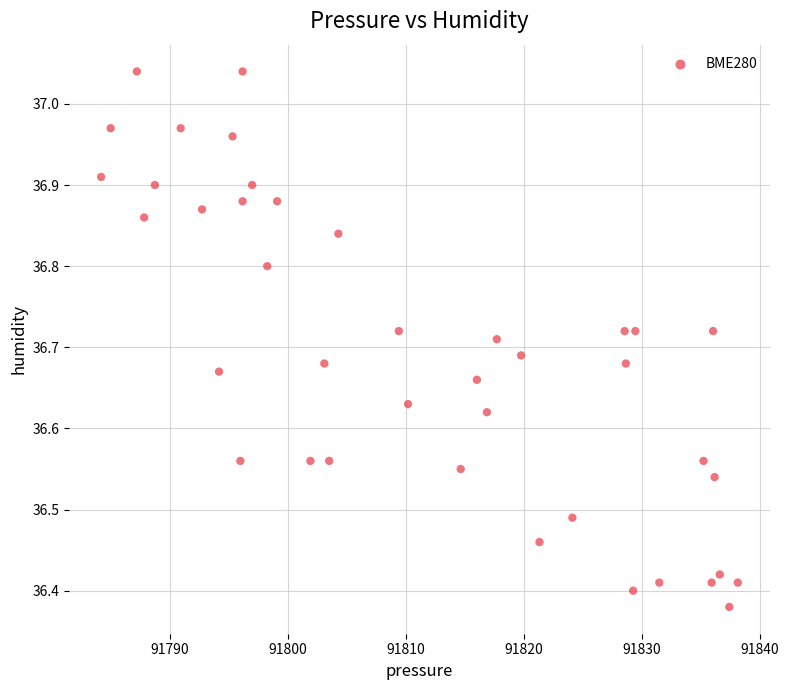

What is the range of X values (max minus min)?

54.0